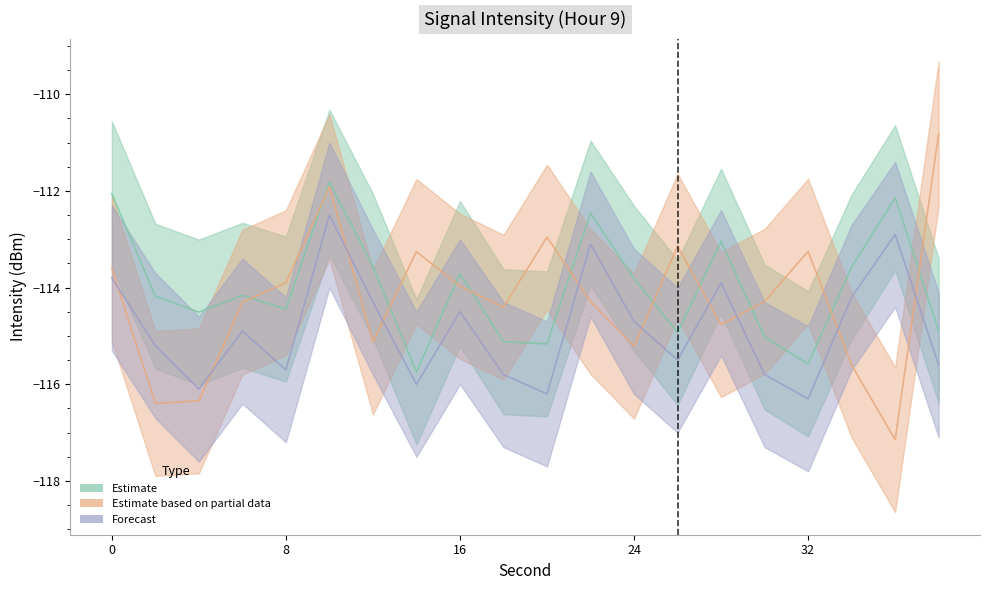

Is it true that Forecast equals -113.9 at 28?

True